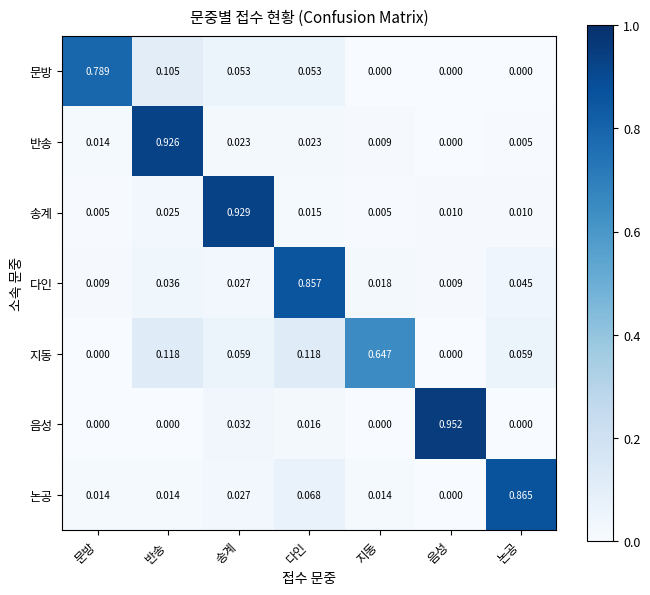

Which category has the highest value in the 지동 series?

지동